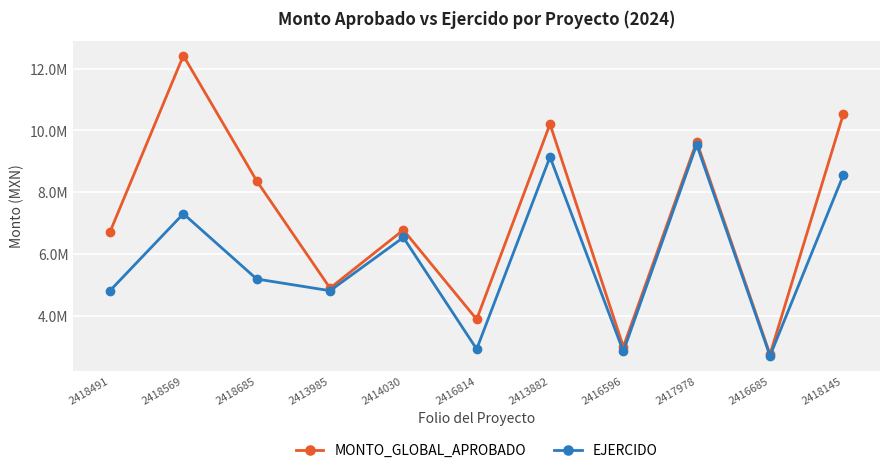

What are all the series names shown in the legend?

MONTO_GLOBAL_APROBADO, EJERCIDO